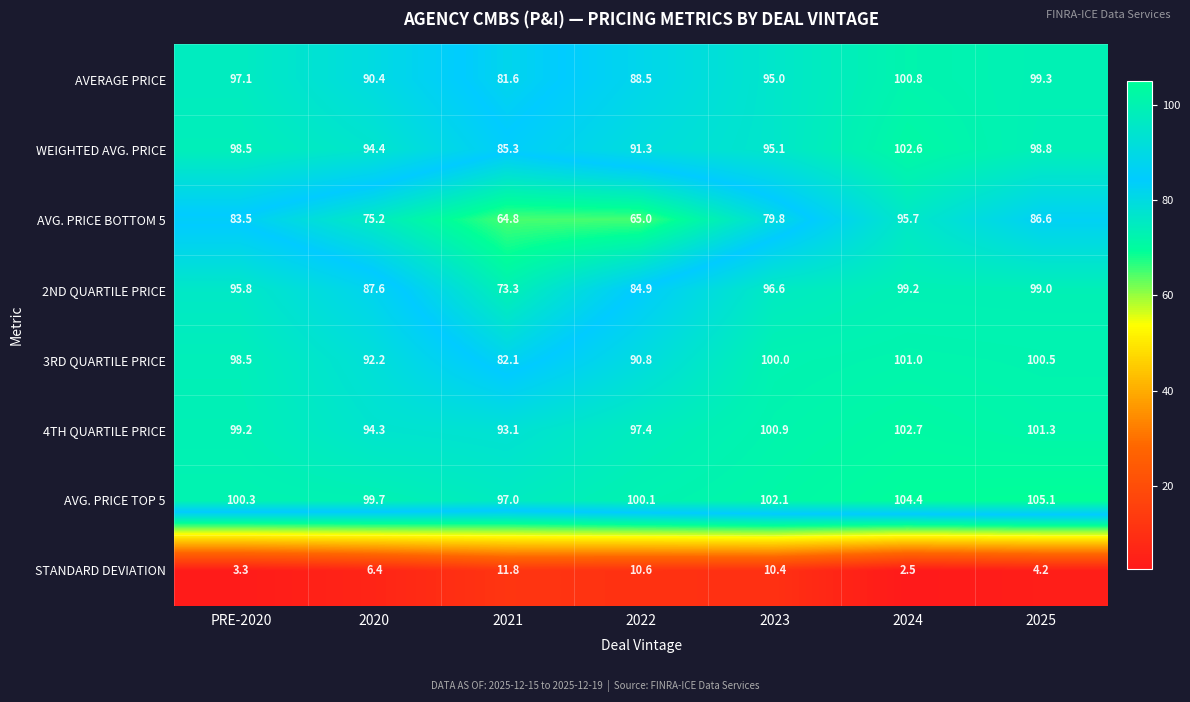

List the labels in order of AVG. PRICE TOP 5 value, smallest first.

2021, 2020, 2022, PRE-2020, 2023, 2024, 2025